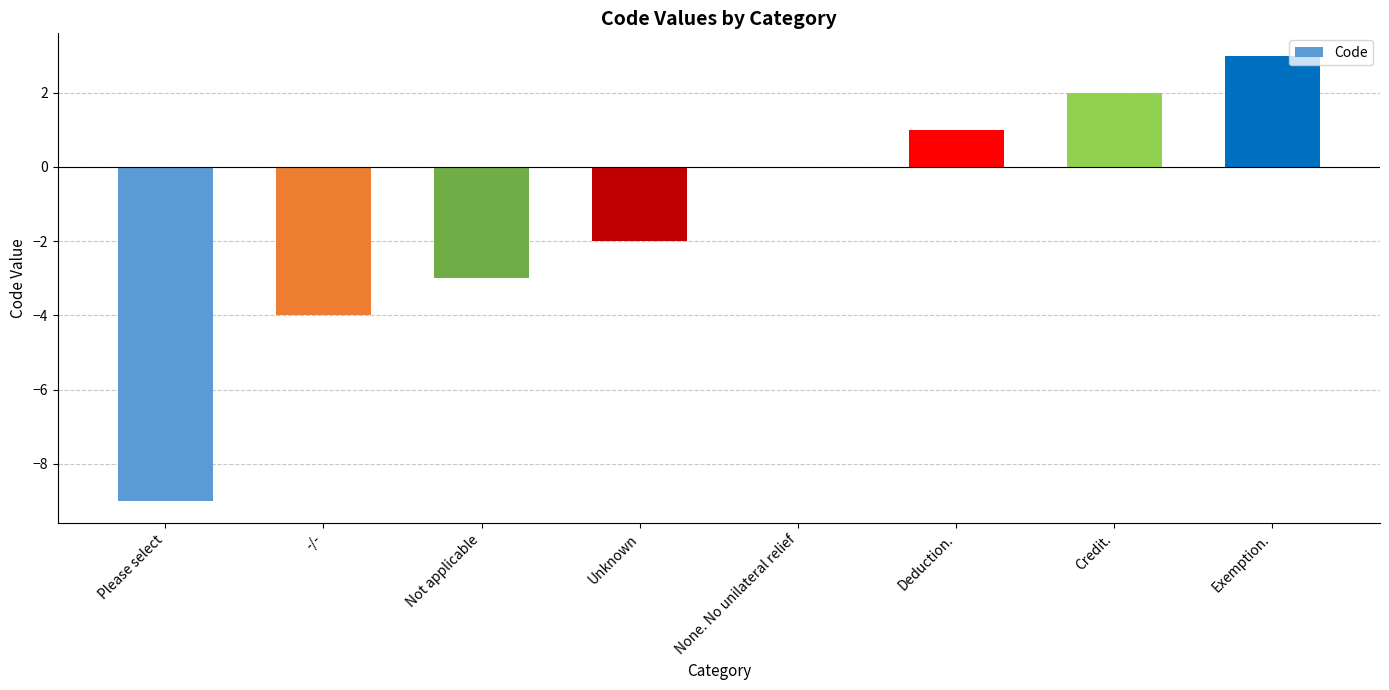

Reading left to right, extract all data points from this chart.

-9	-4	-3	-2	0	1	2	3